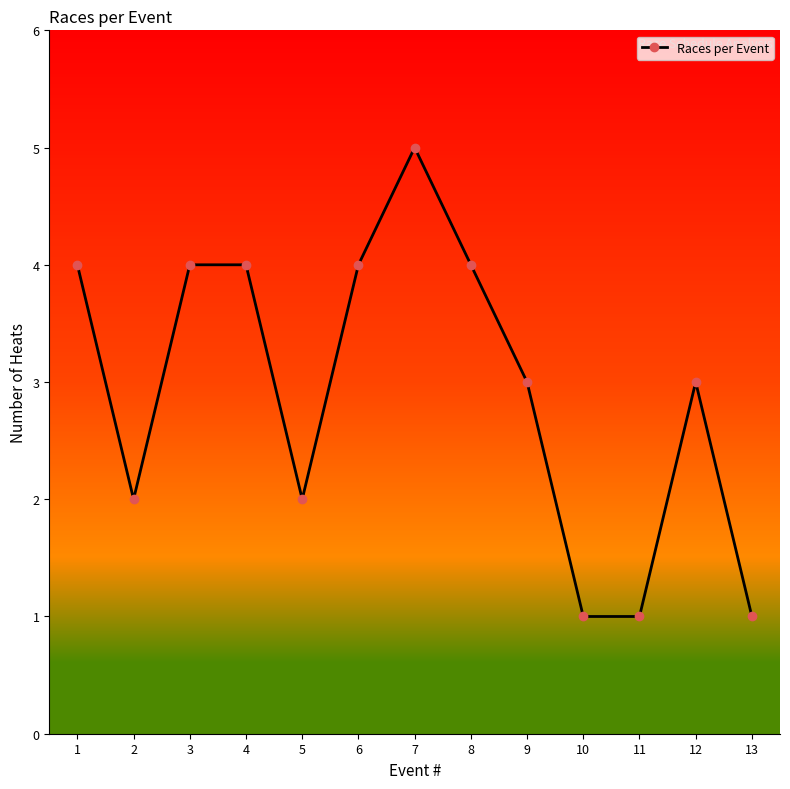

What is the value of the 10th point from the left?

1